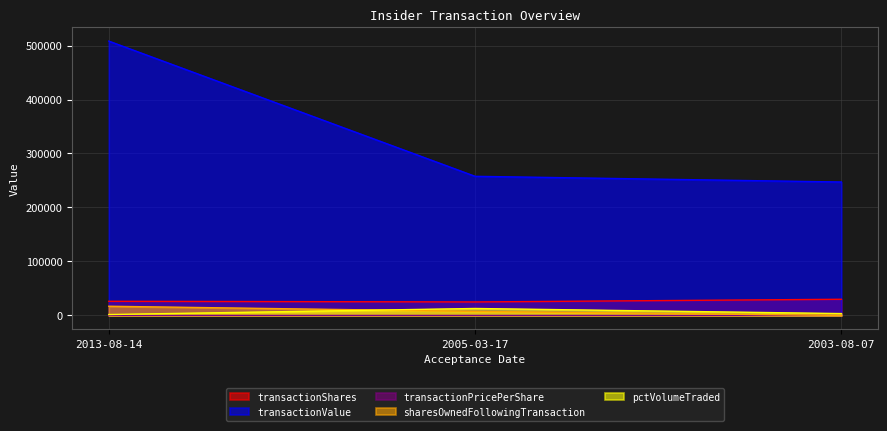

Which has a higher value, 2013-08-14 or 2005-03-17?

2013-08-14